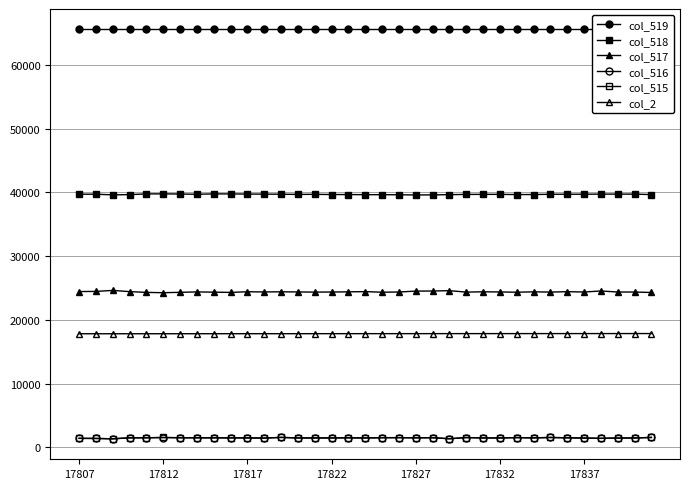

Which series has the largest total across all categories?

col_519